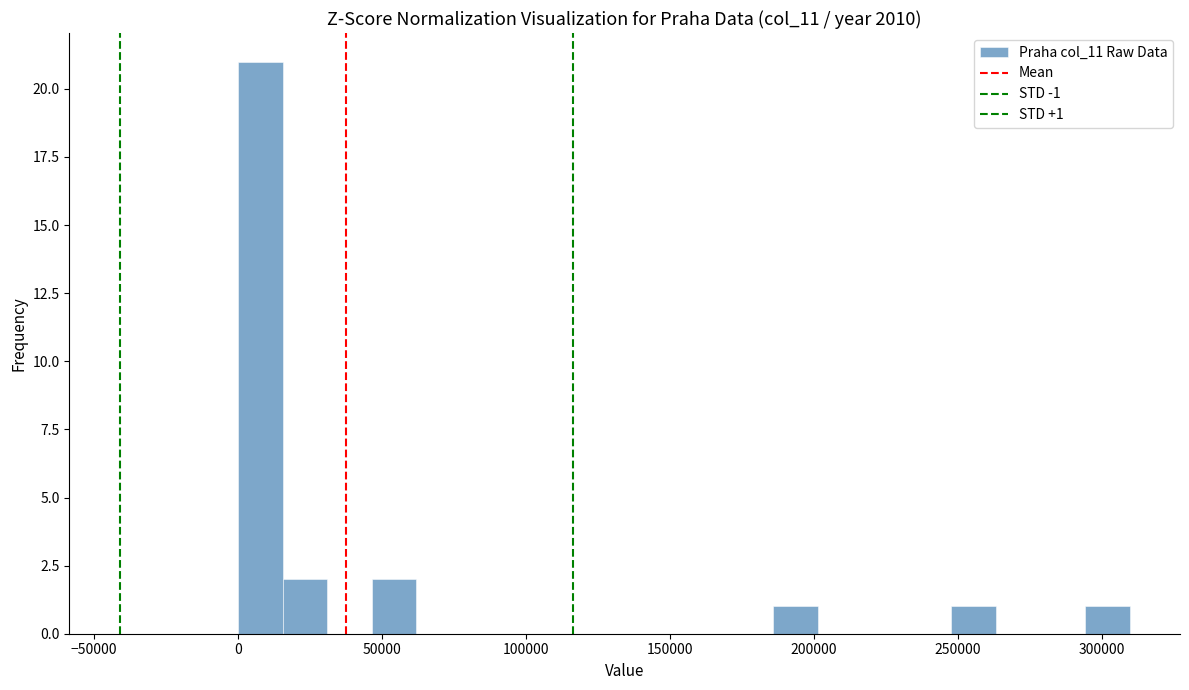

Around what value on the x-axis is the tallest bar? Give the approximate position of its centre, as read against the axis.

10000